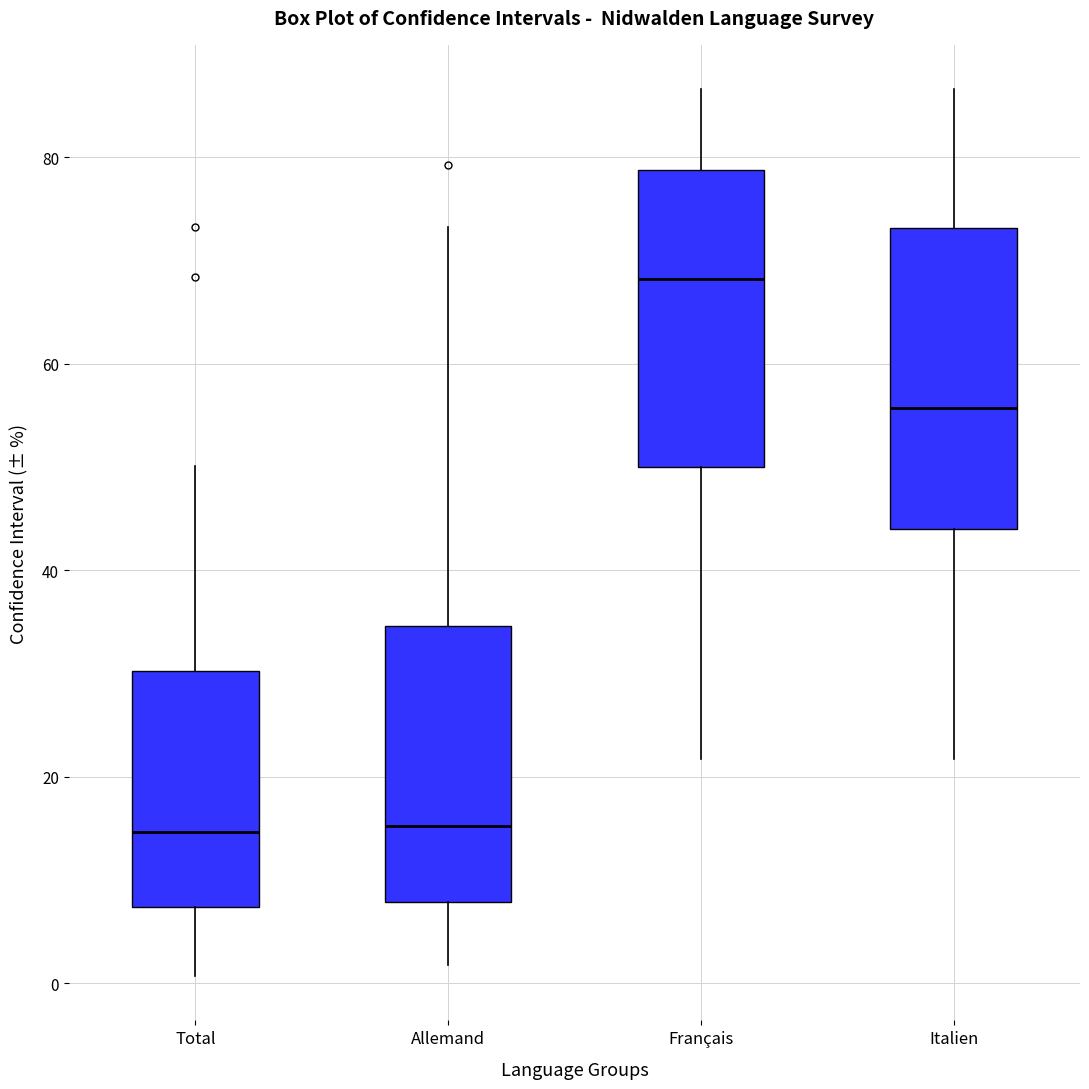

Reading left to right, transcribe this box plot: for each box, give where its median line is, the range the box spans, and where its two whiskers end, as read against the y-axis. The values are not printed on the chart, so give them approximately, as read against the axis.

Total: median 14, box 8 to 30, whiskers 0 to 50
Allemand: median 16, box 8 to 34, whiskers 2 to 74
Français: median 68, box 50 to 78, whiskers 22 to 86
Italien: median 56, box 44 to 74, whiskers 22 to 86